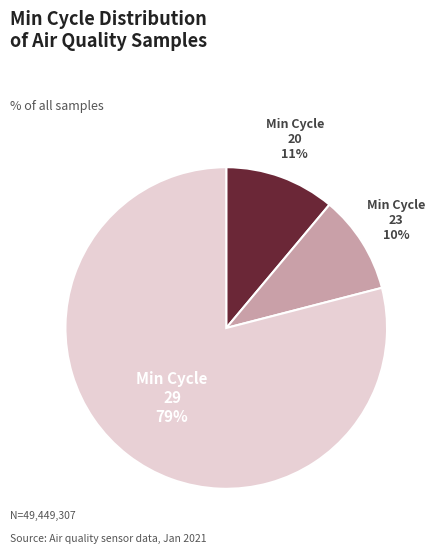

To the nearest percent, what is the average slice percentage?

33%